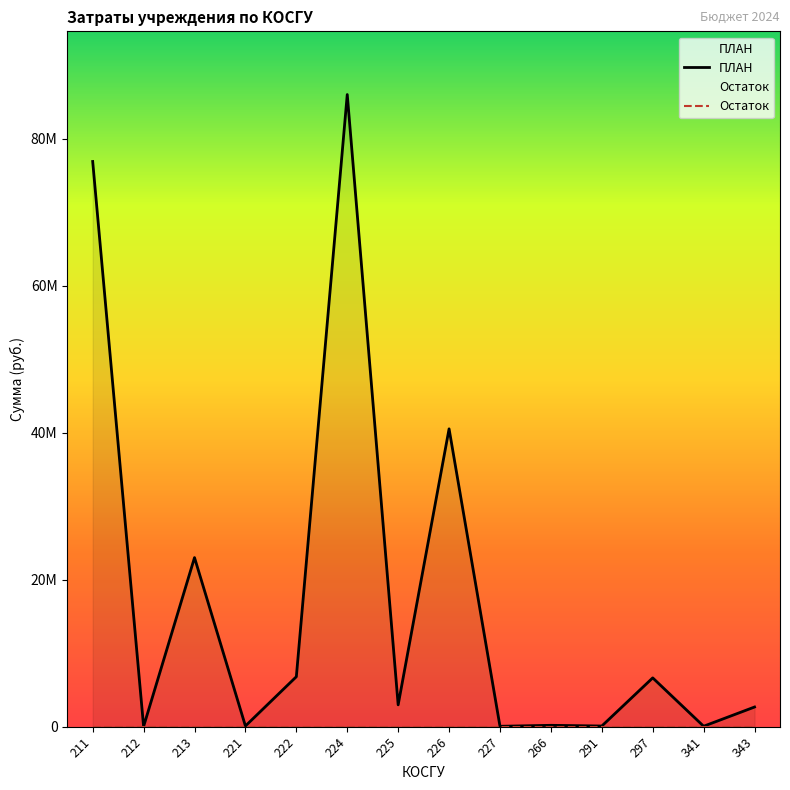

Which category has the lowest value in the Остаток series?

211